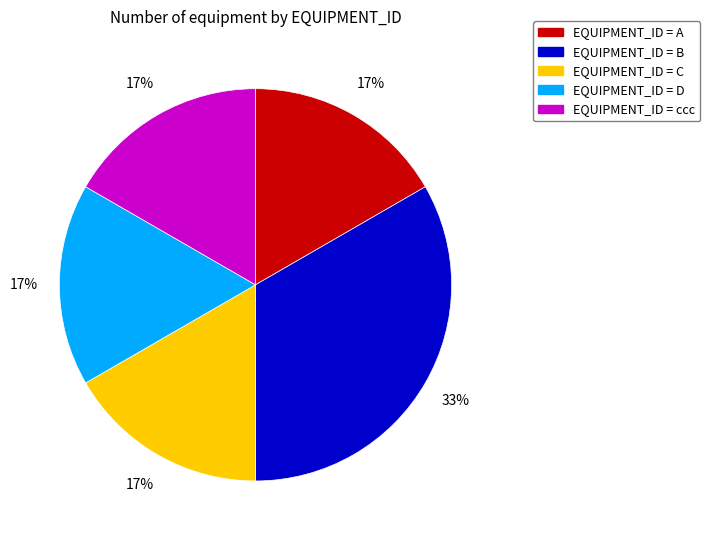

To the nearest percent, what is the average slice percentage?

20%